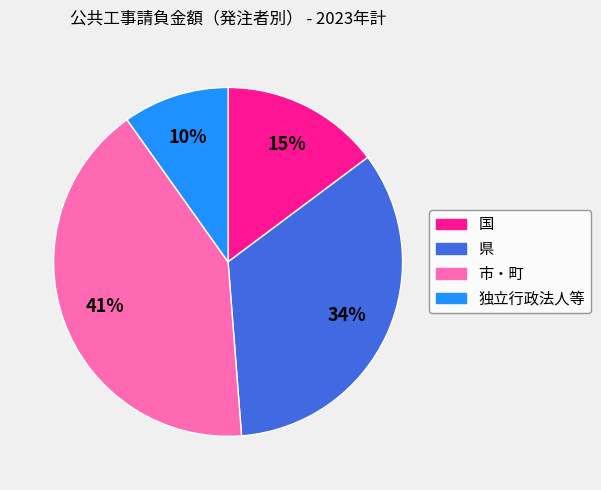

Which has a higher value, 国 or 市・町?

市・町